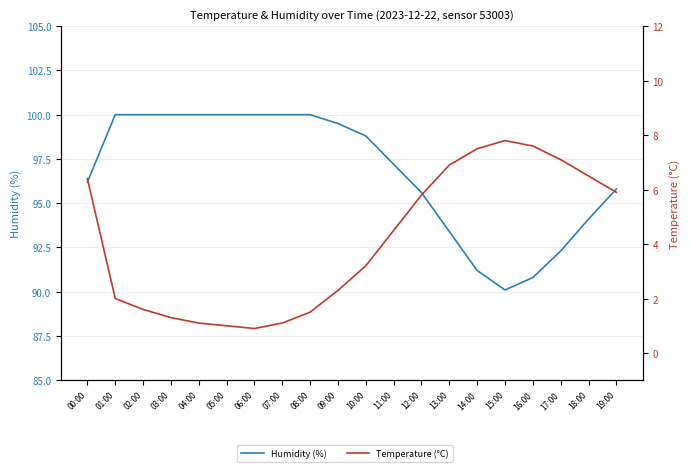

What is the difference between the maximum and minimum values in the Humidity (%) [right scale] series?

9.9